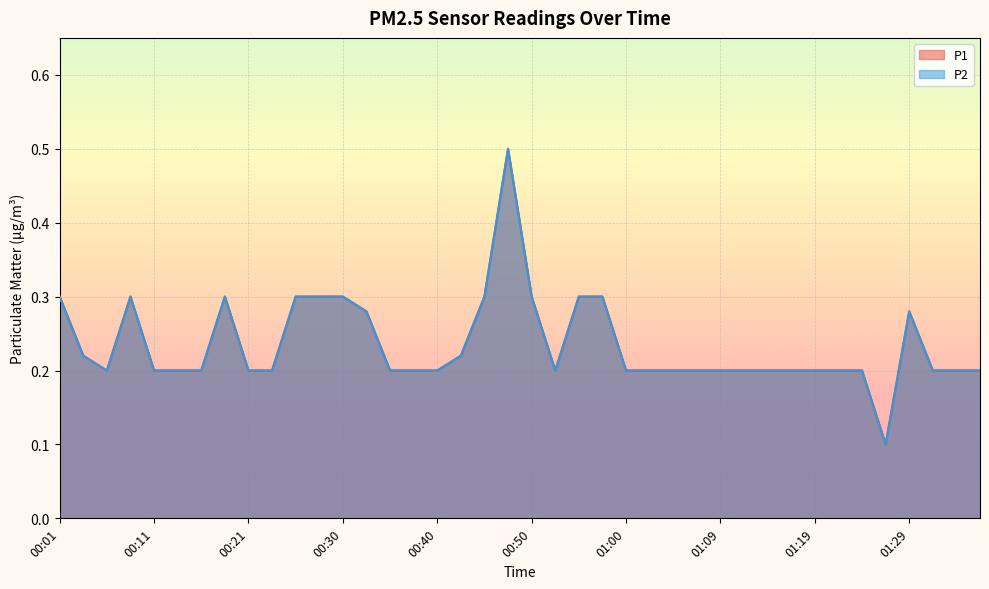

What is the difference between the P1 values at 00:03 and 00:57?

0.1